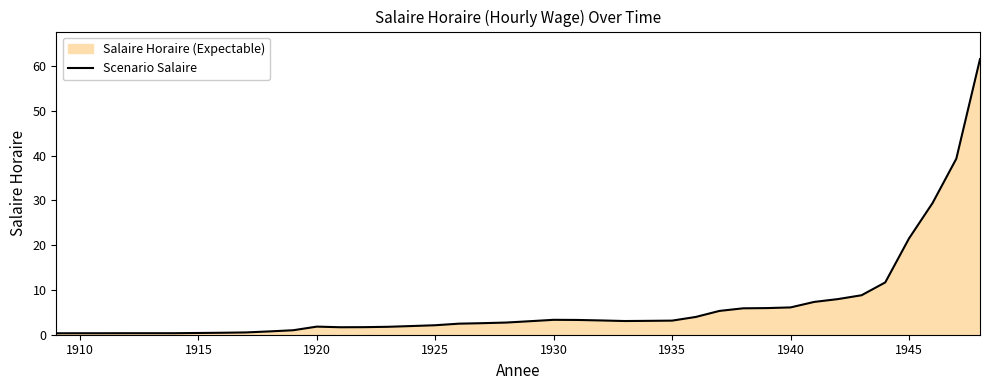

What is the maximum value shown in the chart?

61.6